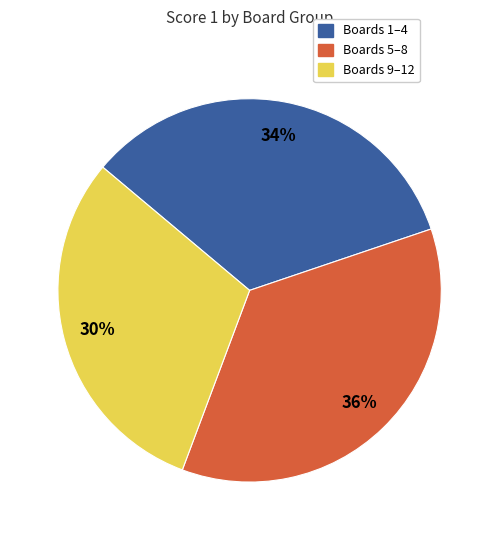

To the nearest percent, what is the difference between the Boards 5–8 and Boards 1–4 slice percentages?

2%